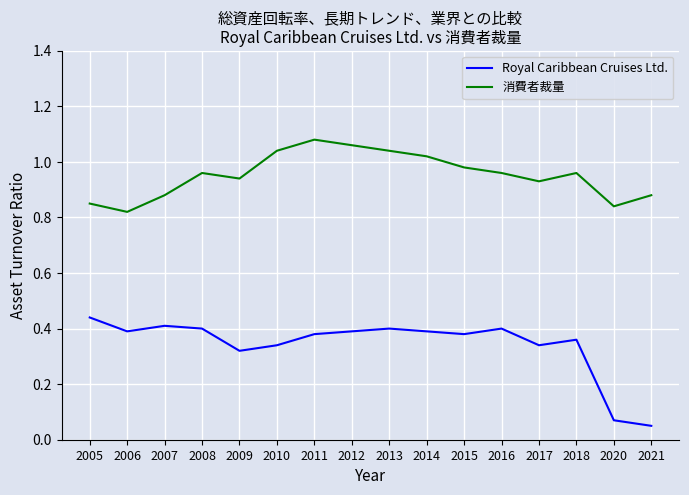

What is the total value across all series at 2011?

1.5